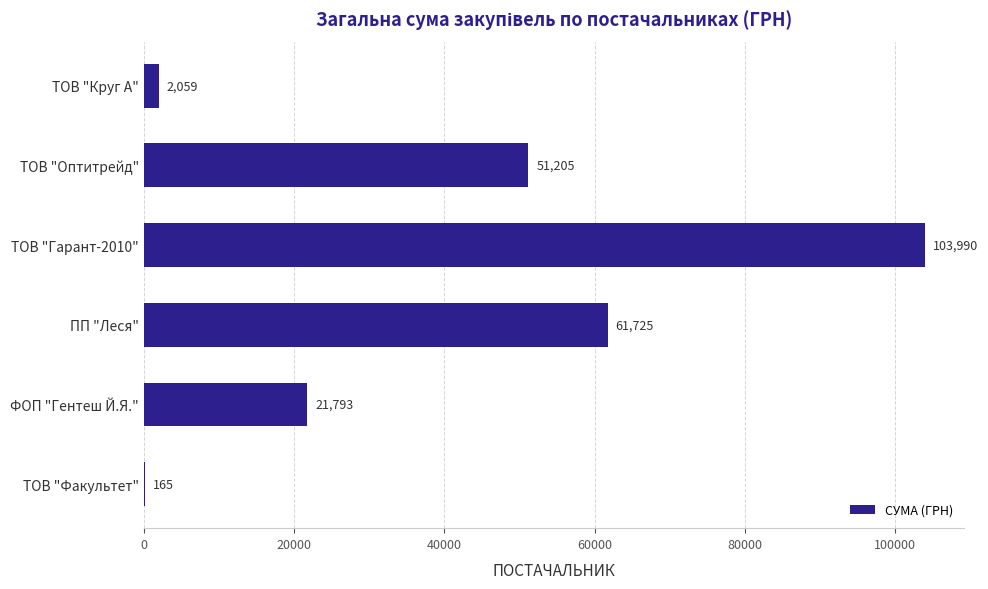

Between ПП "Леся" and ТОВ "Факультет", which is larger?

ПП "Леся"